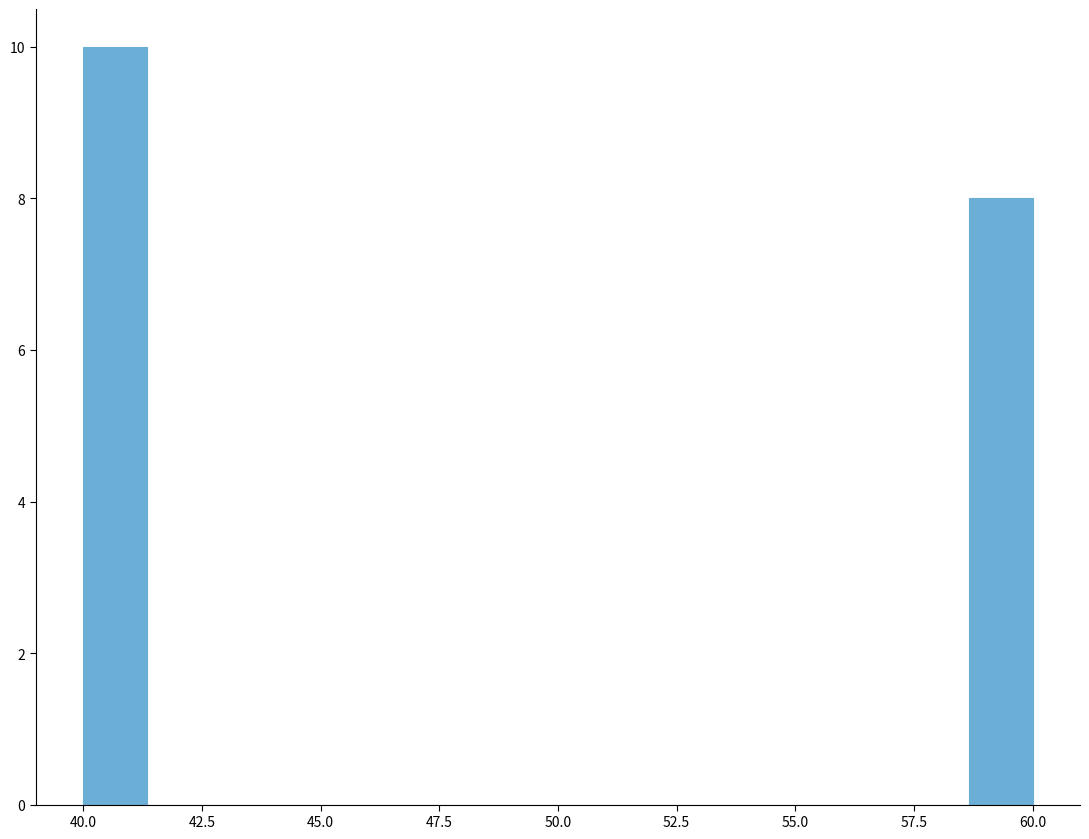

Read against the x-axis, roughly where is the centre of the tallest bar?

40.5